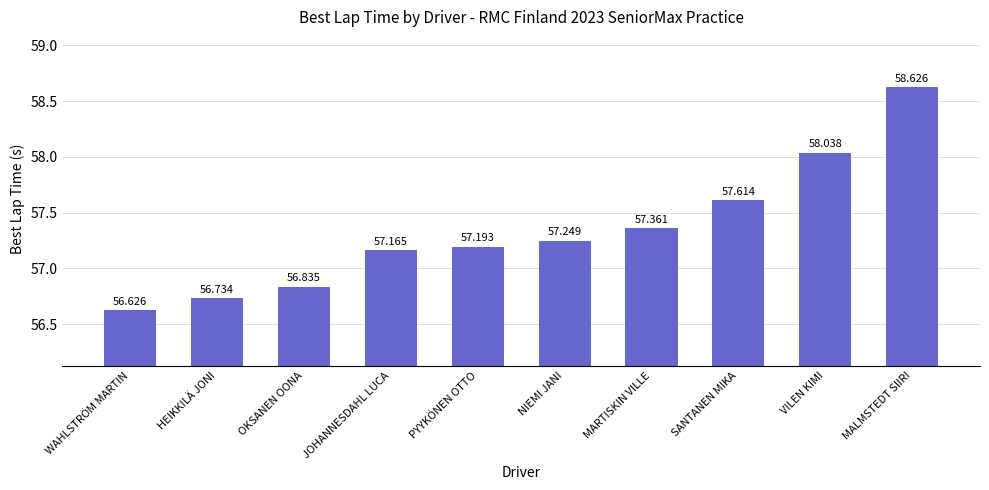

What is the difference between the values at MALMSTEDT SIIRI and NIEMI JANI?

1.4